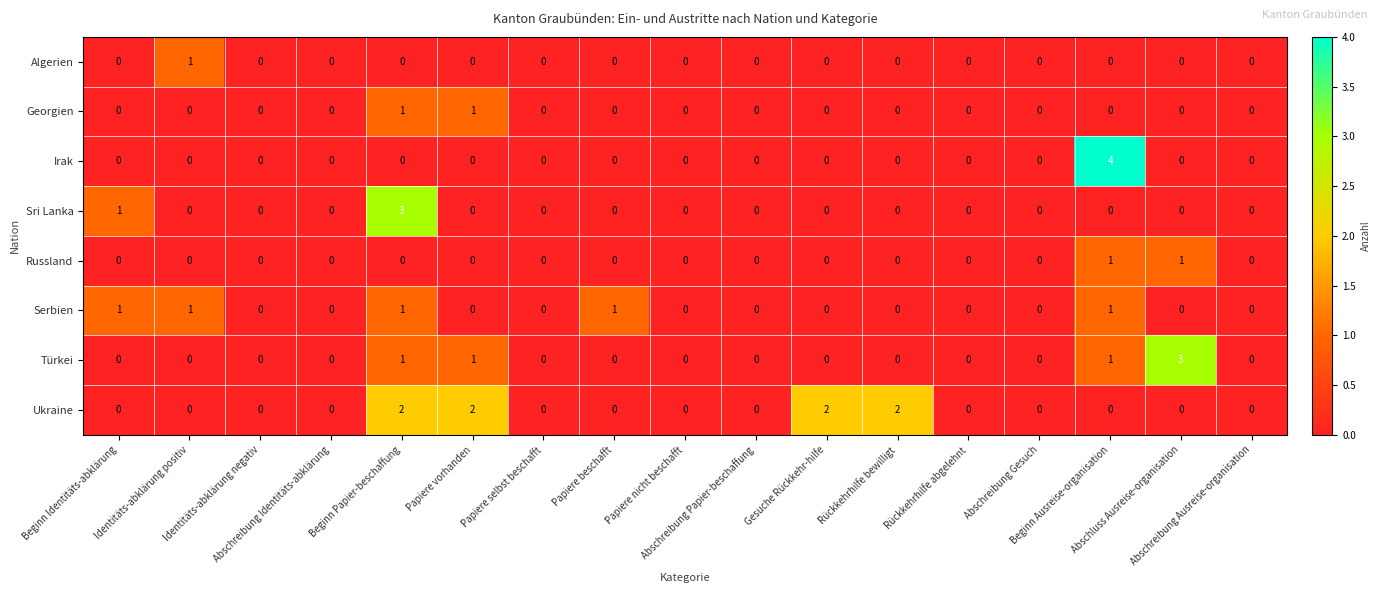

How many Türkei values are between 0 and 1?

16